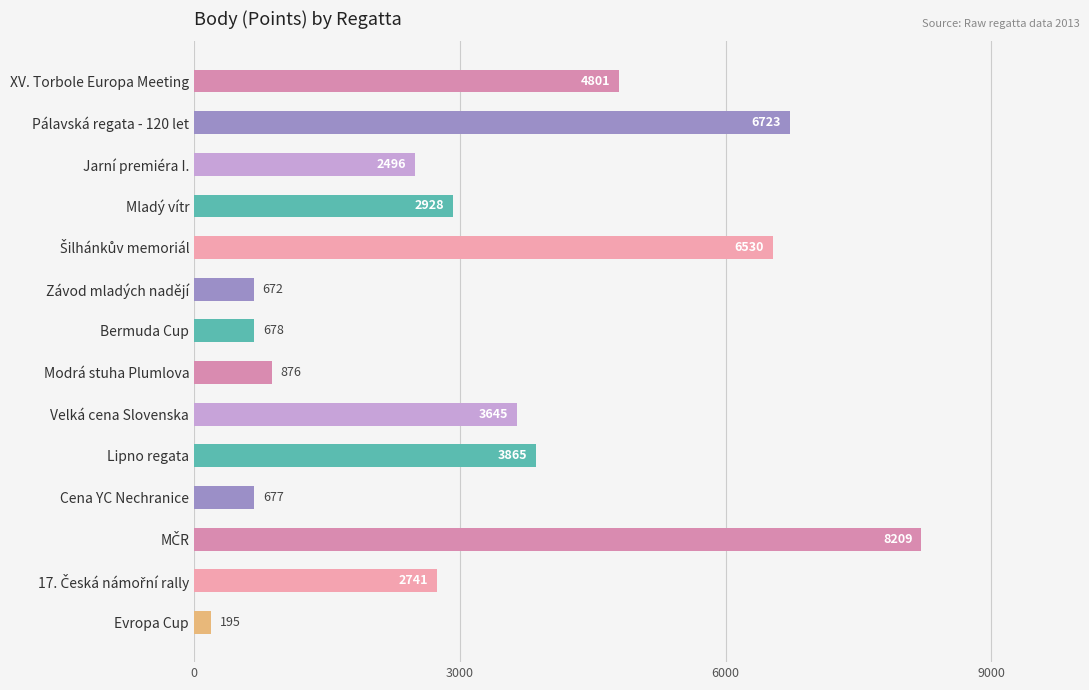

True or false: the data shows 2496 at Jarní premiéra I..

True